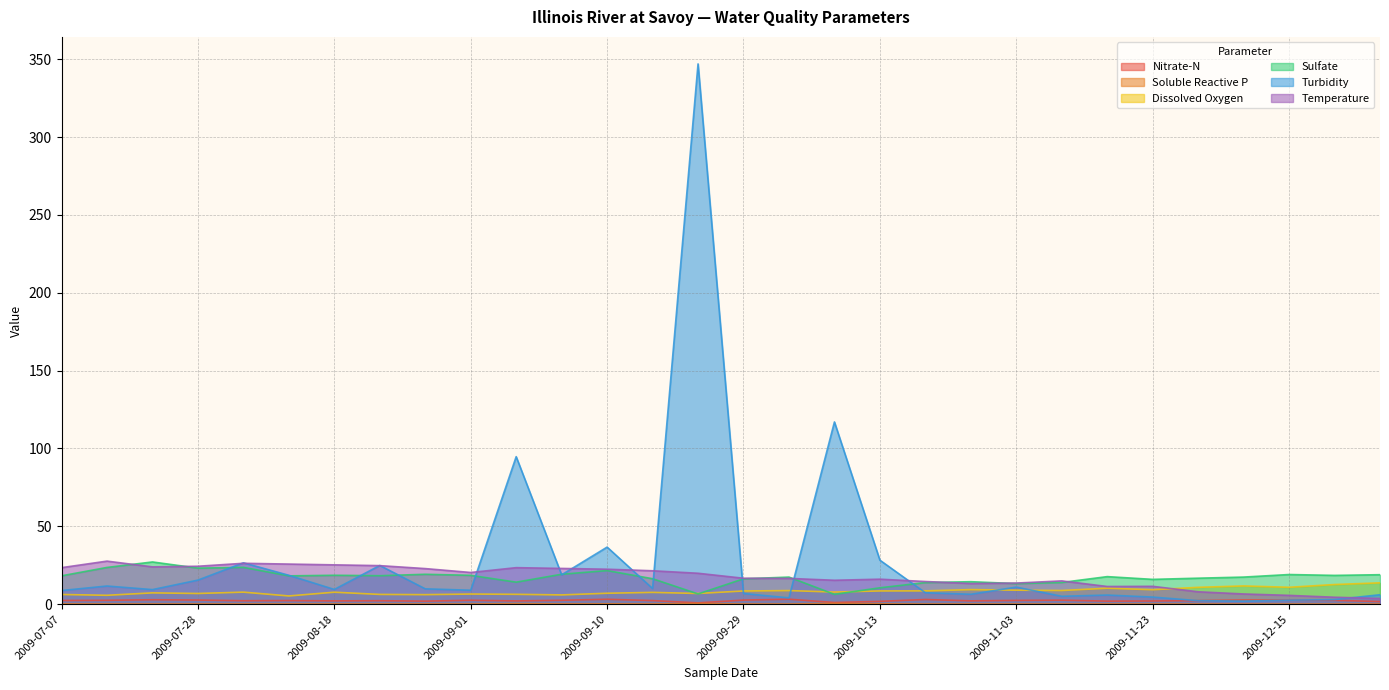

Which series changed the most between 2009-07-07 and 2009-10-27?

Temperature